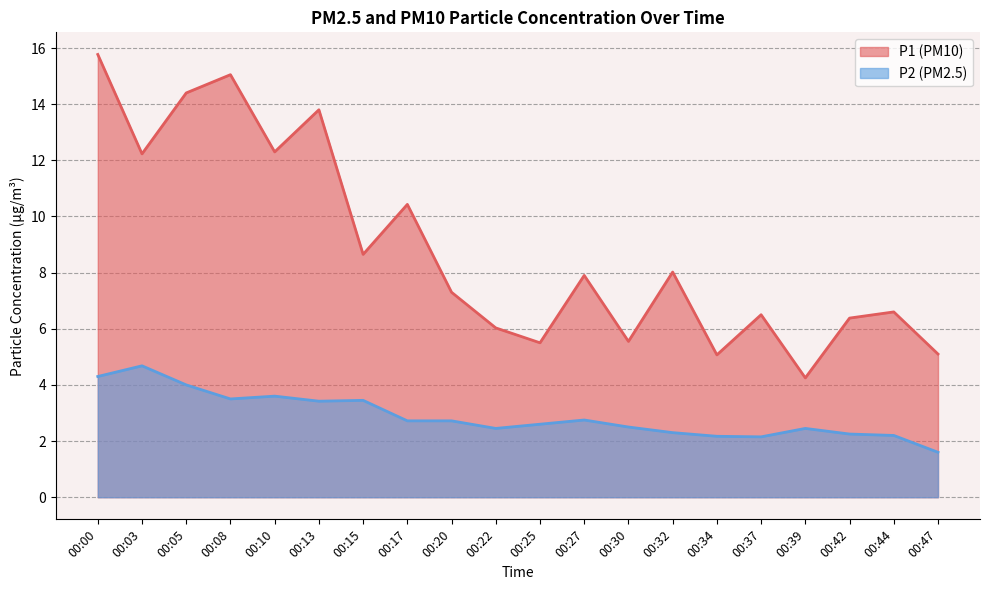

What is the total value across all series at 00:20?

10.0